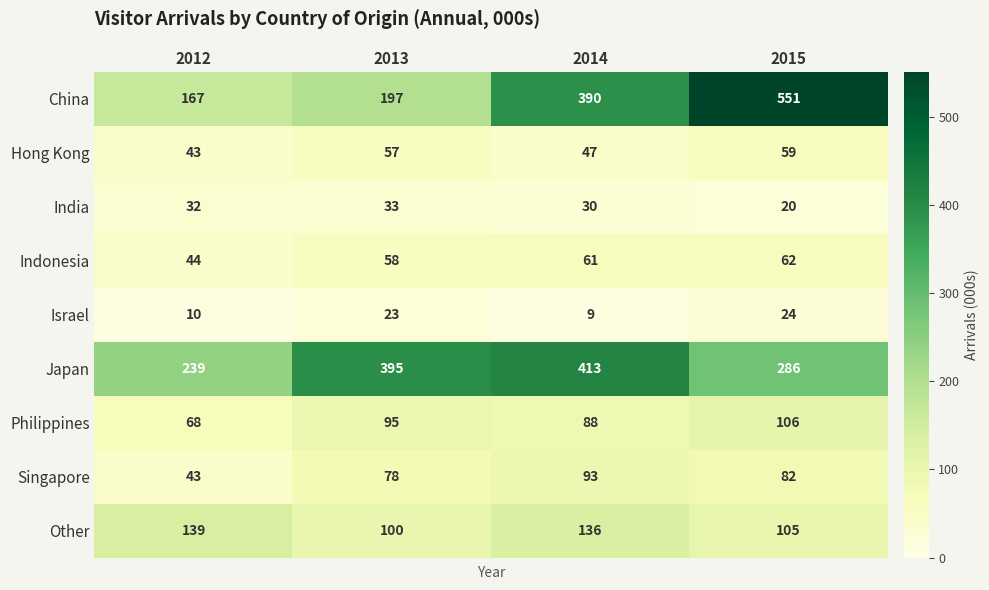

Is it true that Singapore equals 70 at 2012?

False